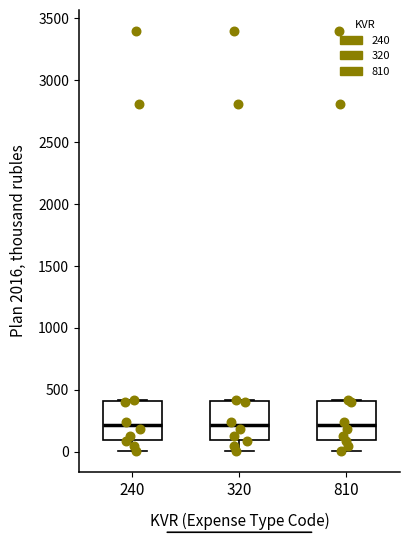

Where is the lower edge of the box at x = 320 on the y-axis? The values are not printed on the chart, so give them approximately, as read against the axis.

100